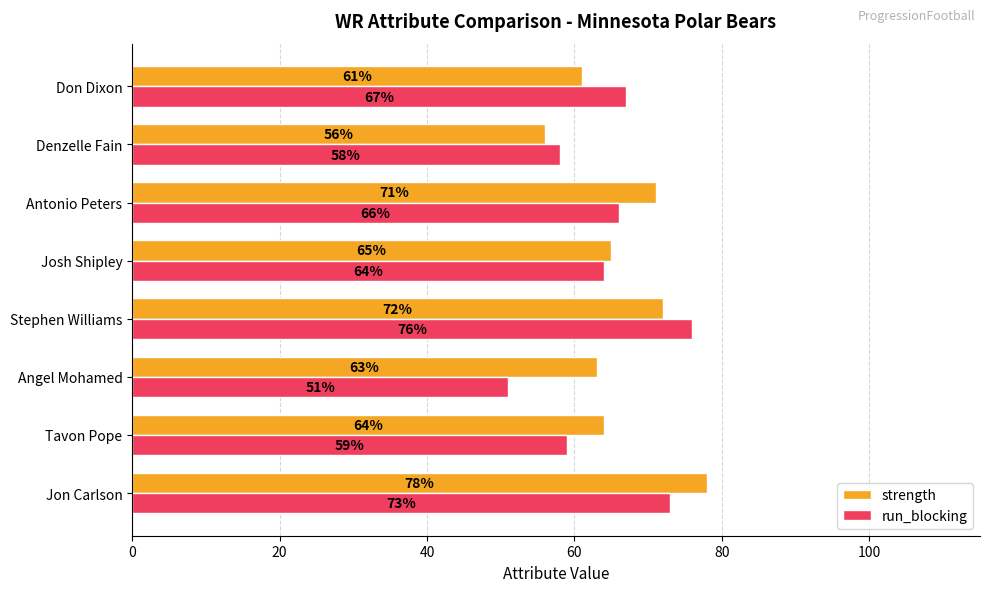

Which category has the lowest value in the run_blocking series?

Angel Mohamed